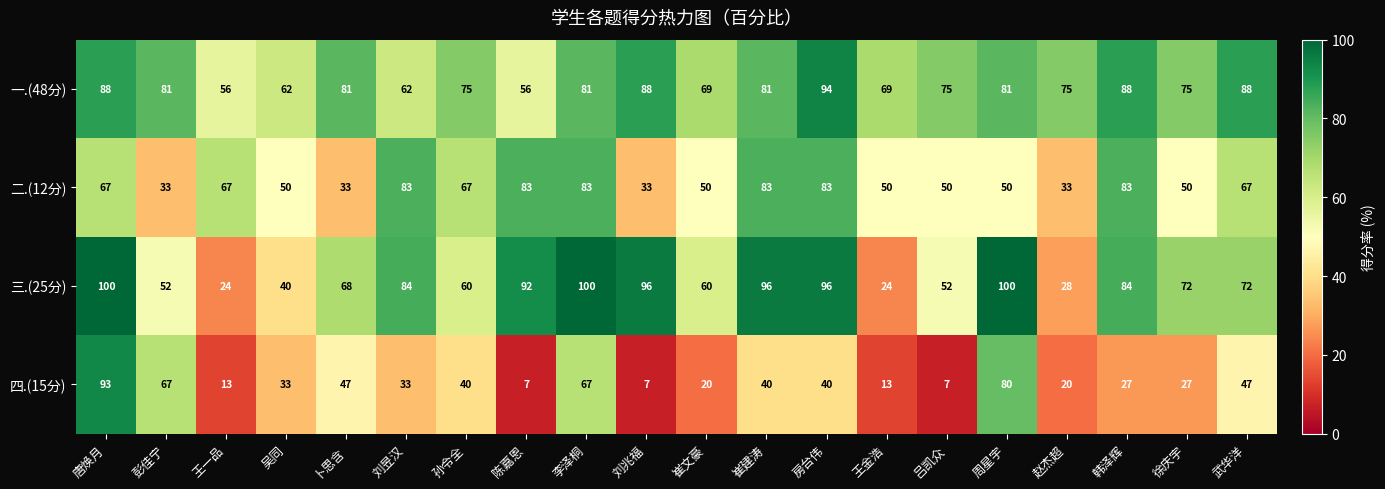

What is the approximate value of 三.(25分) at 彭佳宁, to the nearest 5?

50